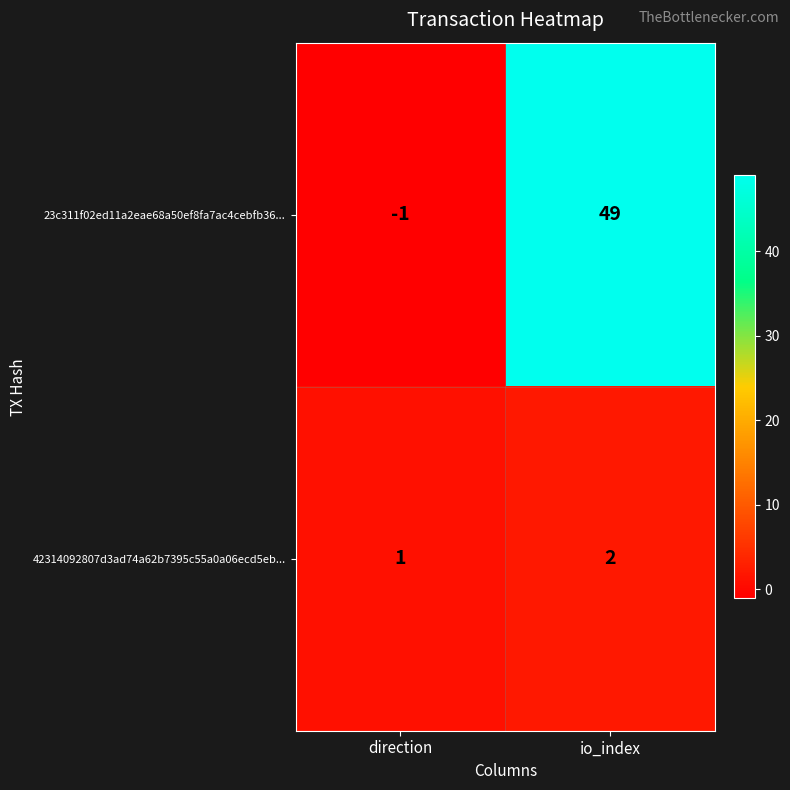

At which label is 42314092807d3ad74a62b7395c55a0a06ecd5eb... closest to 1?

direction